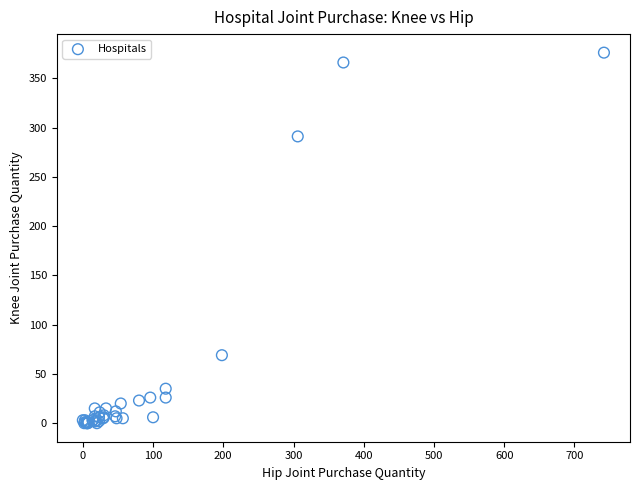

What Y value in the scatter plot is closest to 188?

291